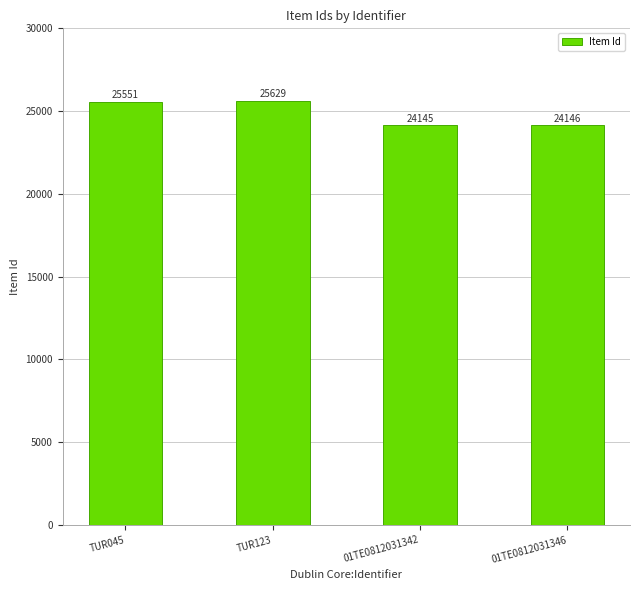

Reading left to right, list all the values displayed in this chart.

25551	25629	24145	24146